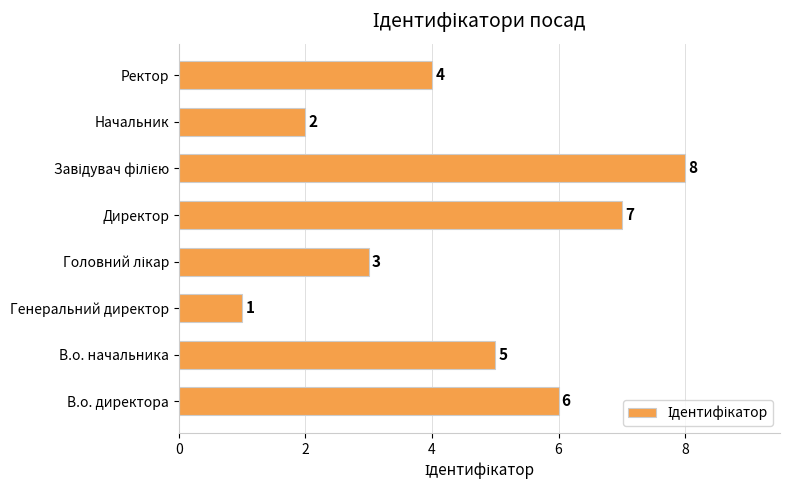

How many data points does each series have?

8